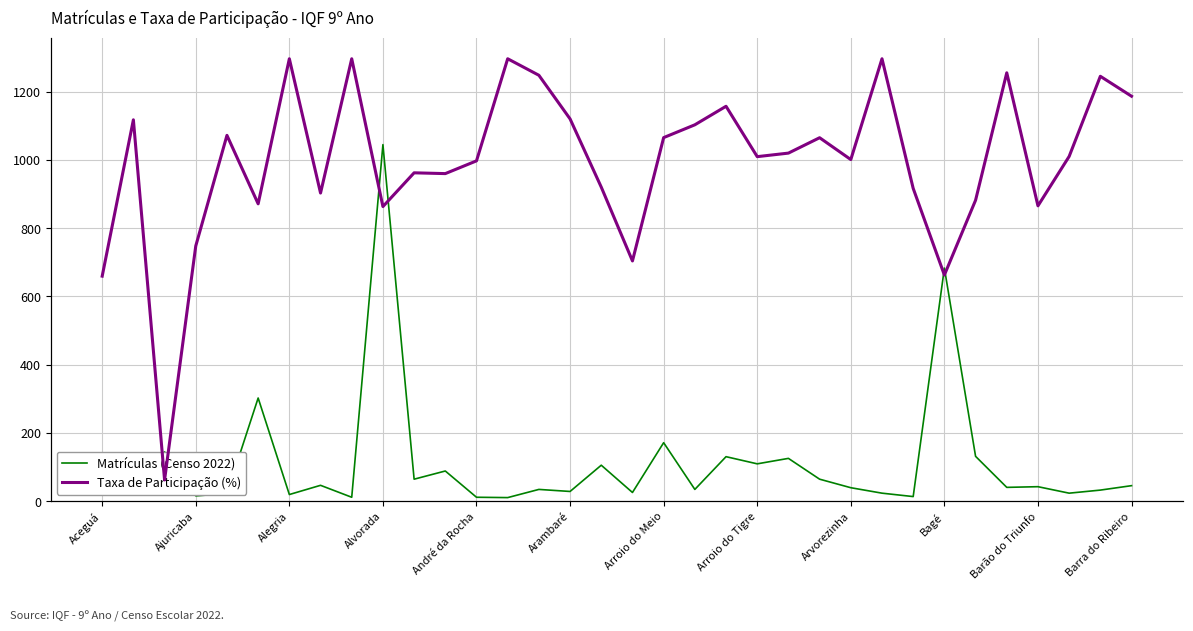

Is it true that Matrículas (Censo 2022) equals 39 at Arvorezinha?

True